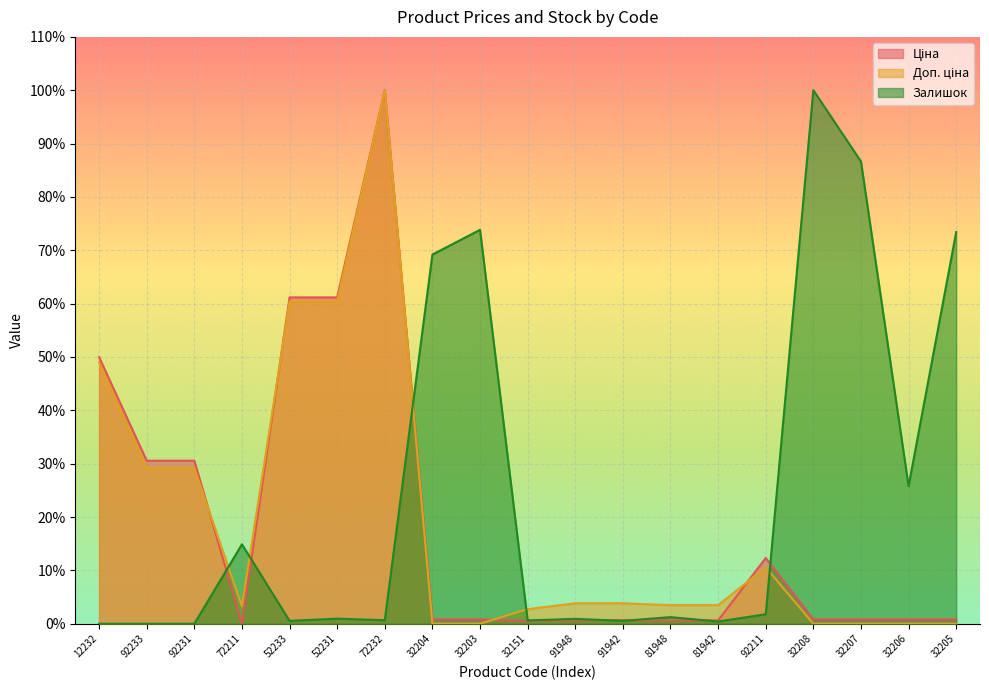

What is the sum of all Залишок values?

451.4